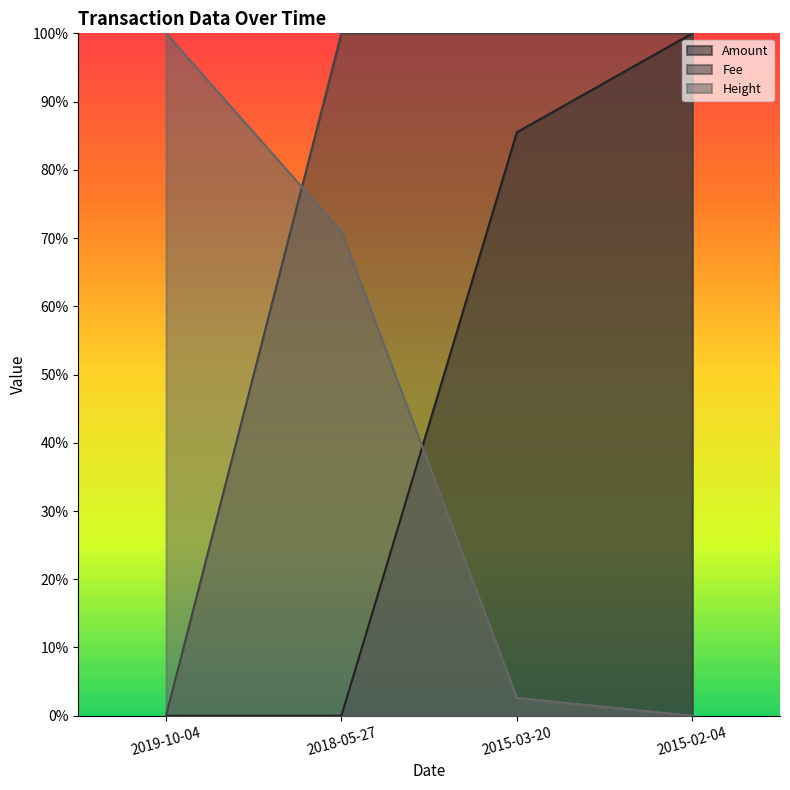

What is the difference between the second highest and minimum values in the Fee series?

1.0